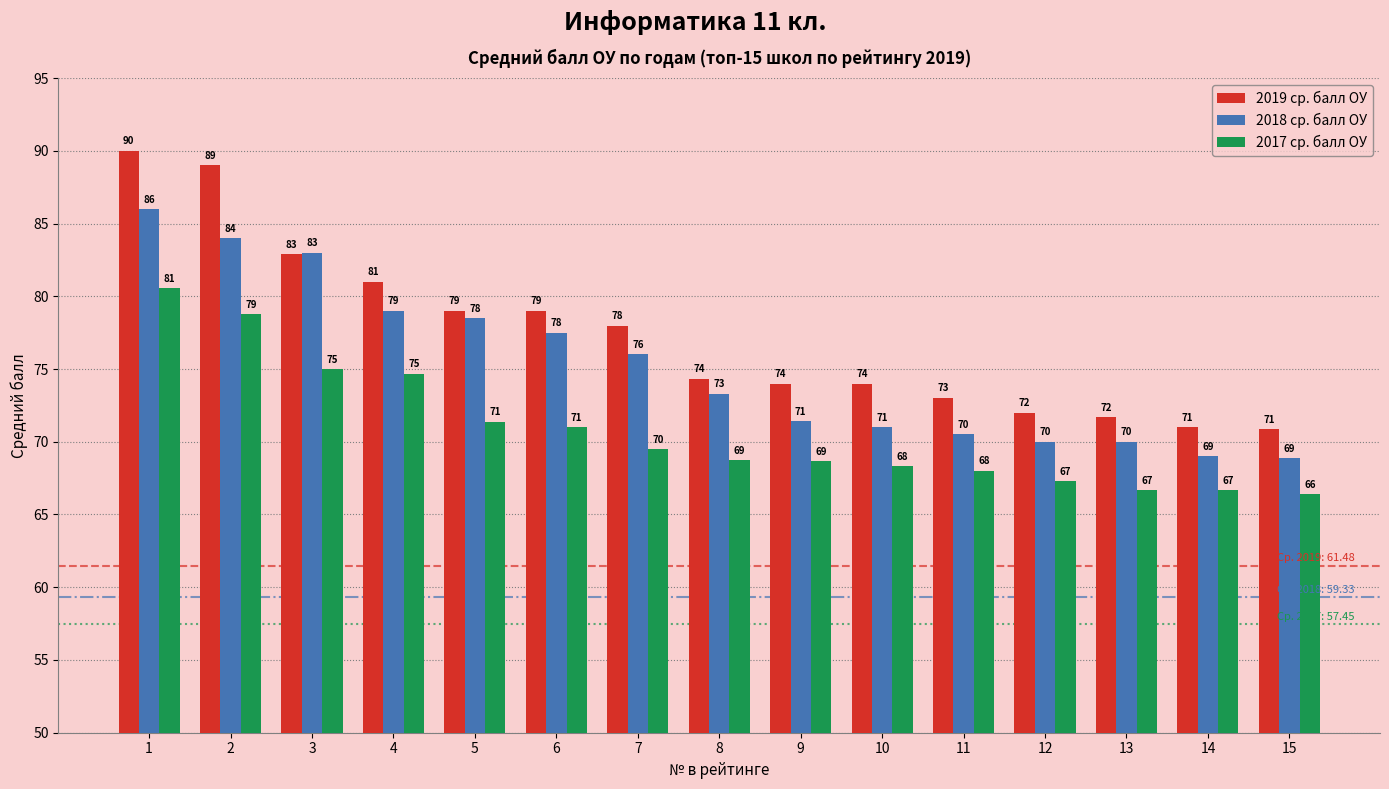

What are all the series names shown in the legend?

2019 ср. балл ОУ, 2018 ср. балл ОУ, 2017 ср. балл ОУ